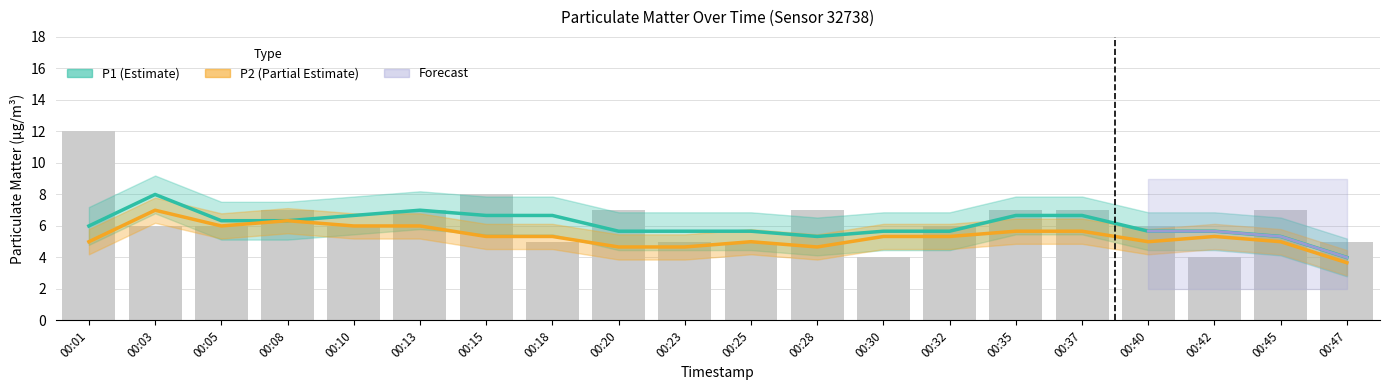

What is the minimum value shown in the chart?

4